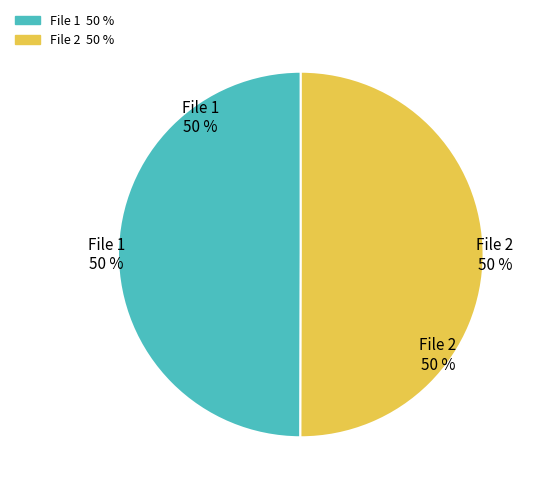

Do 20160215021110100_CIIRC-R1_met.fits and 20160215015515902_CIIRC-R1_met.fits together represent more than half of the pie?

Yes